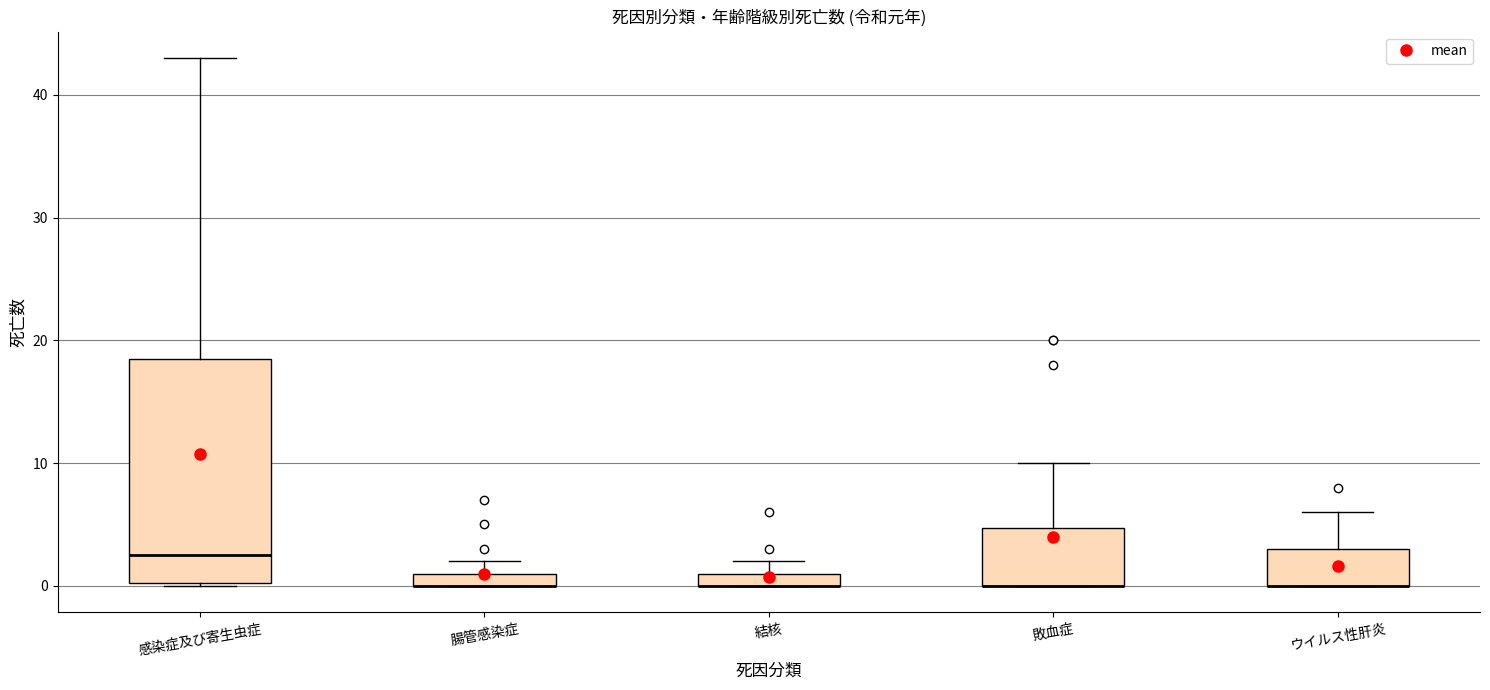

Which box is the tallest, from its lower edge to its upper edge?

感染症及び寄生虫症